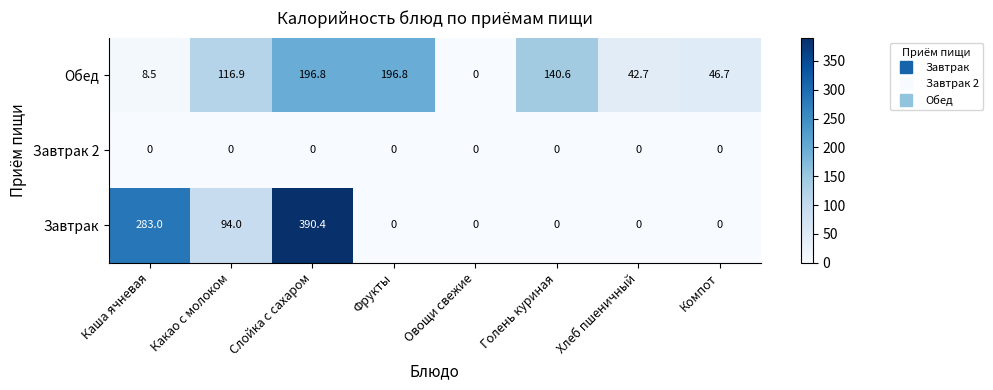

True or false: Обед has a value of 285.0 at Слойка с сахаром.

False